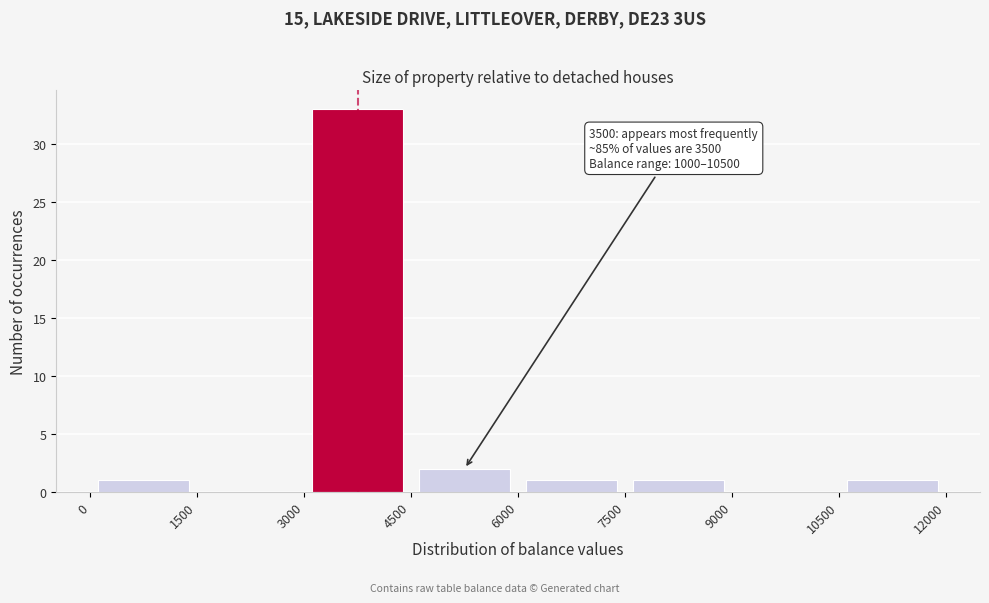

Over which range of the x-axis is the bar tallest?

3000 to 4500